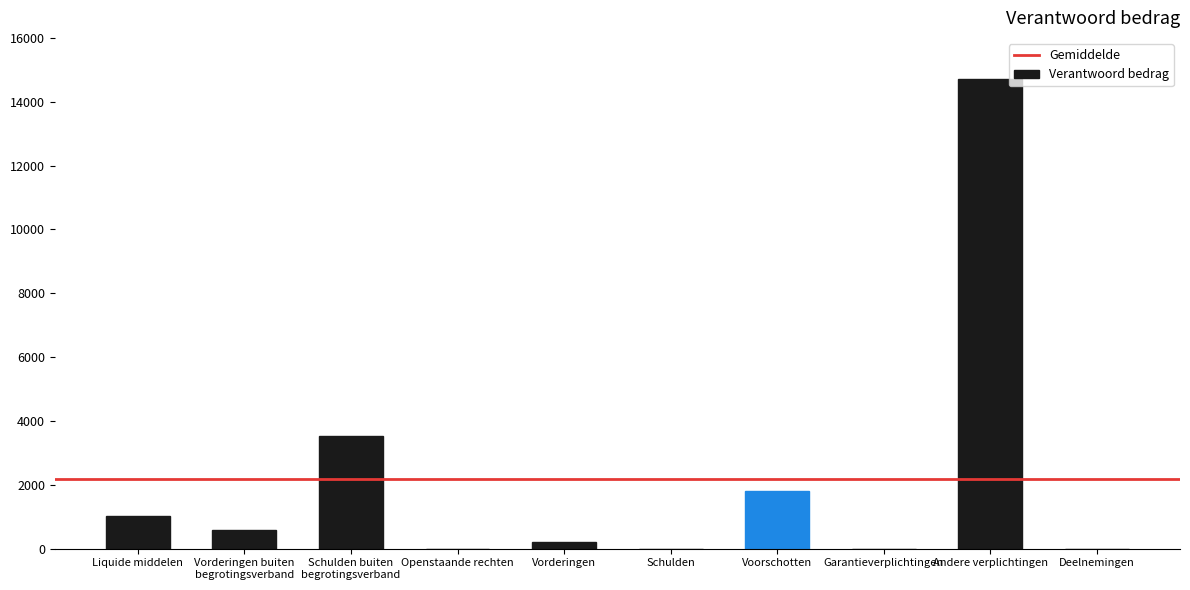

What is the maximum value shown in the chart?

14718